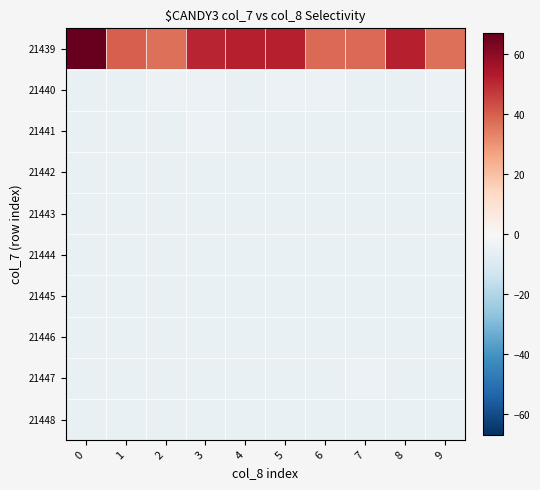

List the series in order of their peak value, lowest first.

row_3, row_4, row_5, row_6, row_7, row_9, row_1, row_2, row_8, row_0